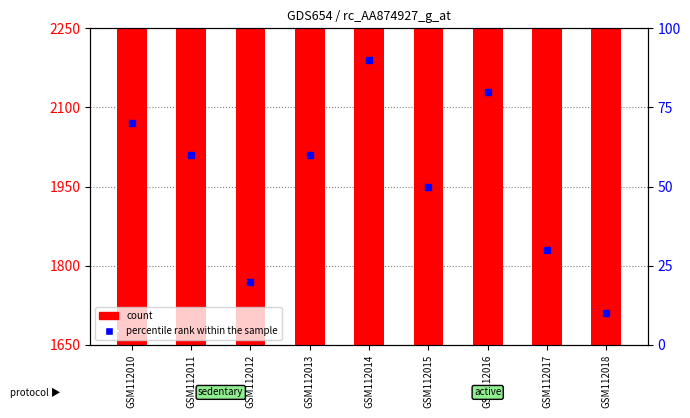

Reading left to right, extract all data points from this chart.

count: GSM112010=1890	GSM112011=1710	GSM112012=1950	GSM112013=1770	GSM112014=2130	GSM112015=1830	GSM112016=1950	GSM112017=2190	GSM112018=2070
percentile rank within the sample: GSM112010=70	GSM112011=60	GSM112012=20	GSM112013=60	GSM112014=90	GSM112015=50	GSM112016=80	GSM112017=30	GSM112018=10